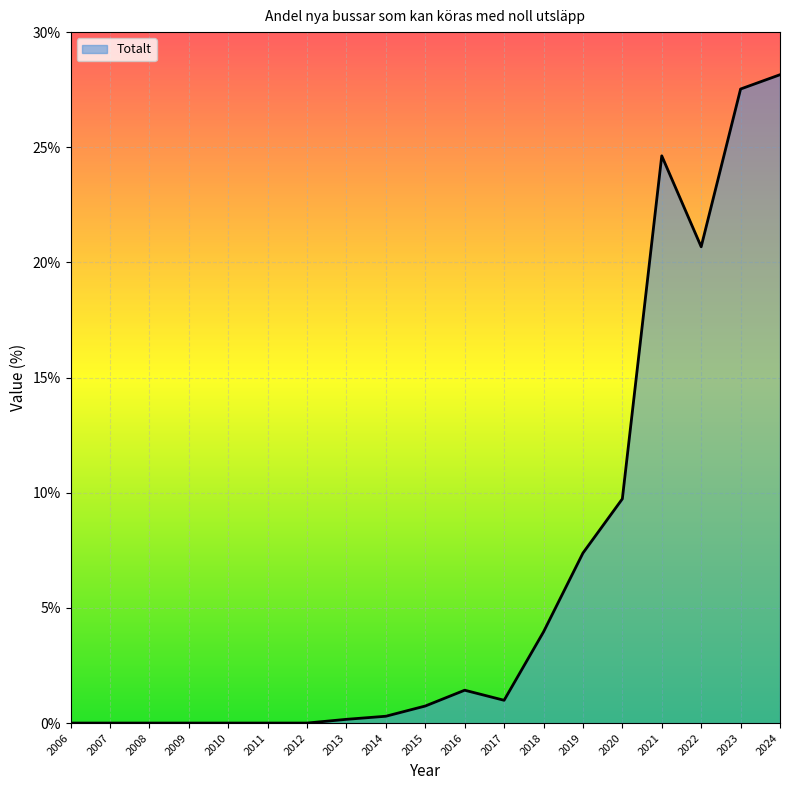

True or false: the data has more than 0 interior local peaks.

True